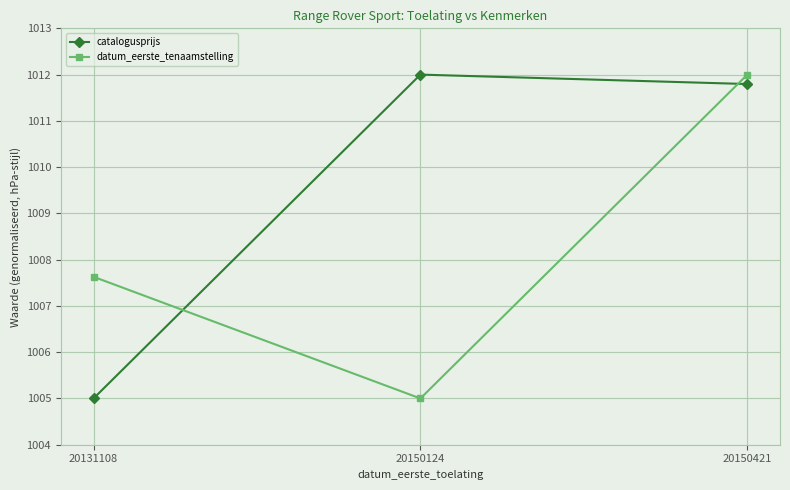

What is the value of the datum_eerste_tenaamstelling point at the 3rd from the left?

1012.0